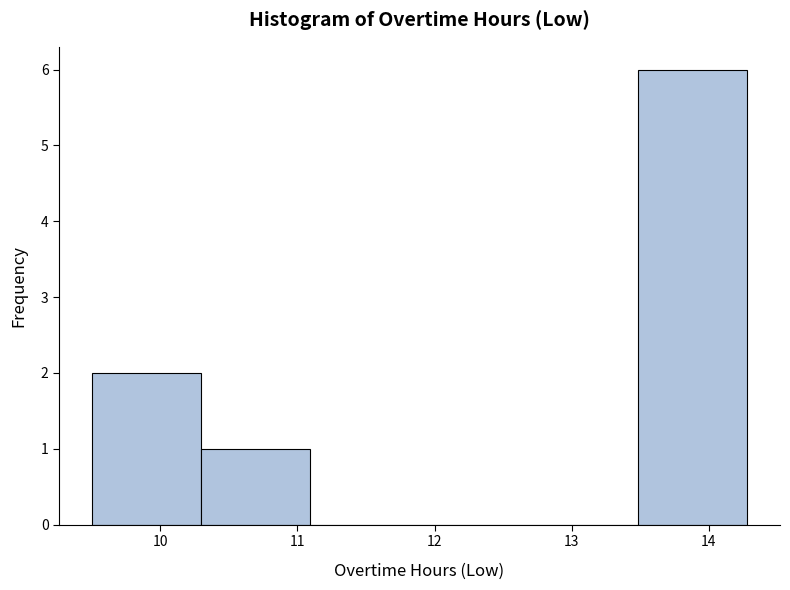

Over which range of the x-axis is the bar tallest?

13.5 to 14.3